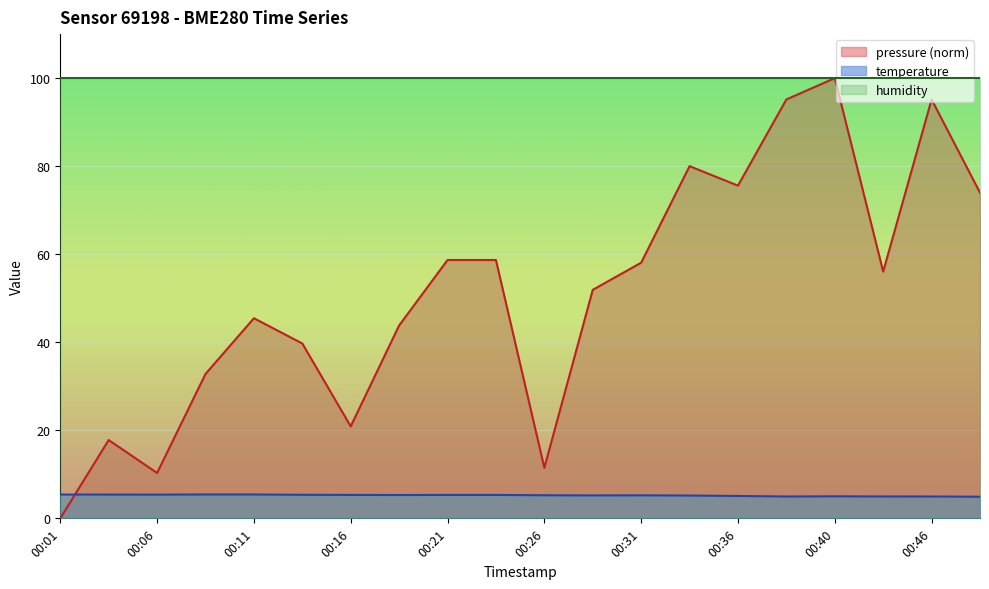

True or false: pressure and temperature cross at least once.

True